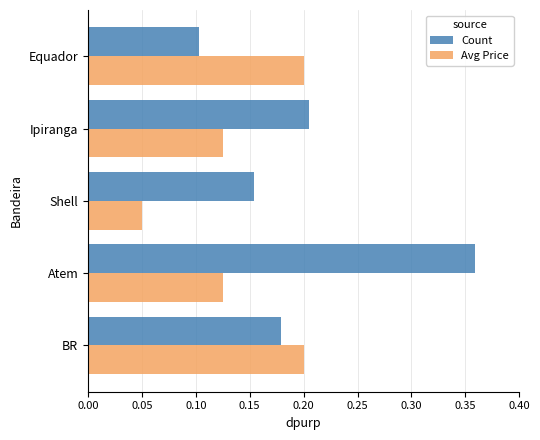

Rank the series by their average value, from highest to lowest.

Count, Avg Price